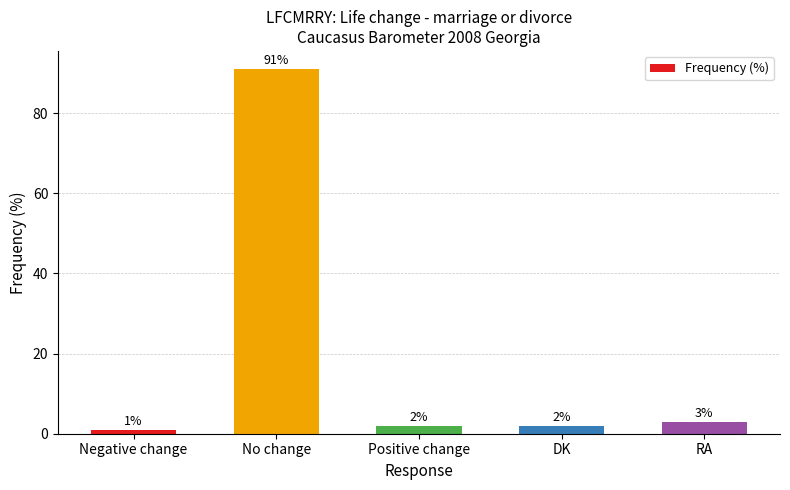

Which has a higher value, No change or DK?

No change